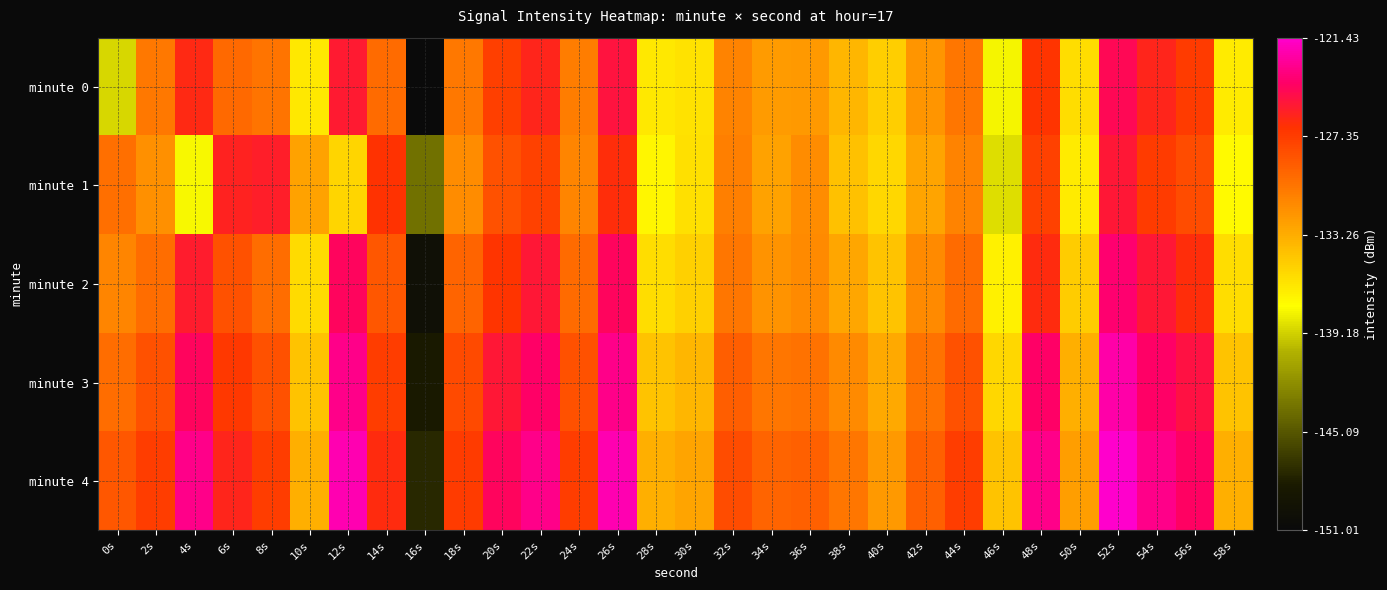

Reading right to left, transcribe all the data shown in this chart.

minute 0: 58s=-136.5	56s=-127.2	54s=-126.1	52s=-124.6	50s=-135.8	48s=-126.9	46s=-137.9	44s=-130.4	42s=-132.0	40s=-135.1	38s=-133.7	36s=-132.2	34s=-132.4	32s=-131.1	30s=-136.0	28s=-136.4	26s=-125.1	24s=-130.8	22s=-126.1	20s=-127.5	18s=-130.6	16s=-151.0	14s=-129.9	12s=-125.5	10s=-136.4	8s=-130.2	6s=-129.7	4s=-126.3	2s=-130.6	0s=-138.9
minute 1: 58s=-137.3	56s=-128.2	54s=-127.3	52s=-125.4	50s=-136.5	48s=-127.7	46s=-138.7	44s=-131.1	42s=-132.8	40s=-135.4	38s=-134.3	36s=-131.5	34s=-132.7	32s=-130.9	30s=-136.0	28s=-137.1	26s=-126.5	24s=-131.2	22s=-127.7	20s=-128.4	18s=-131.5	16s=-143.6	14s=-126.8	12s=-135.4	10s=-132.7	8s=-125.8	6s=-126.0	4s=-137.7	2s=-131.8	0s=-130.1
minute 2: 58s=-135.8	56s=-126.5	54s=-125.4	52s=-123.9	50s=-134.9	48s=-126.4	46s=-136.9	44s=-129.8	42s=-131.4	40s=-134.4	38s=-132.9	36s=-131.4	34s=-131.9	32s=-130.4	30s=-135.1	28s=-135.8	26s=-124.4	24s=-129.8	22s=-125.4	20s=-126.9	18s=-129.4	16s=-149.9	14s=-128.8	12s=-124.4	10s=-135.7	8s=-129.9	6s=-128.4	4s=-125.7	2s=-129.9	0s=-131.2
minute 3: 58s=-134.4	56s=-125.1	54s=-124.1	52s=-122.4	50s=-133.4	48s=-124.1	46s=-135.4	44s=-128.4	42s=-130.1	40s=-133.1	38s=-131.4	36s=-130.1	34s=-130.4	32s=-129.1	30s=-133.8	28s=-134.4	26s=-123.2	24s=-128.4	22s=-124.1	20s=-125.4	18s=-128.1	16s=-148.4	14s=-127.4	12s=-123.2	10s=-134.4	8s=-128.4	6s=-127.1	4s=-124.4	2s=-128.4	0s=-129.9
minute 4: 58s=-133.4	56s=-124.2	54s=-123.2	52s=-121.4	50s=-132.4	48s=-123.2	46s=-134.4	44s=-127.4	42s=-129.2	40s=-132.2	38s=-130.4	36s=-129.2	34s=-129.4	32s=-128.2	30s=-132.8	28s=-133.4	26s=-122.2	24s=-127.4	22s=-123.2	20s=-124.4	18s=-127.2	16s=-147.4	14s=-126.4	12s=-122.2	10s=-133.4	8s=-127.4	6s=-126.1	4s=-123.2	2s=-127.4	0s=-128.8